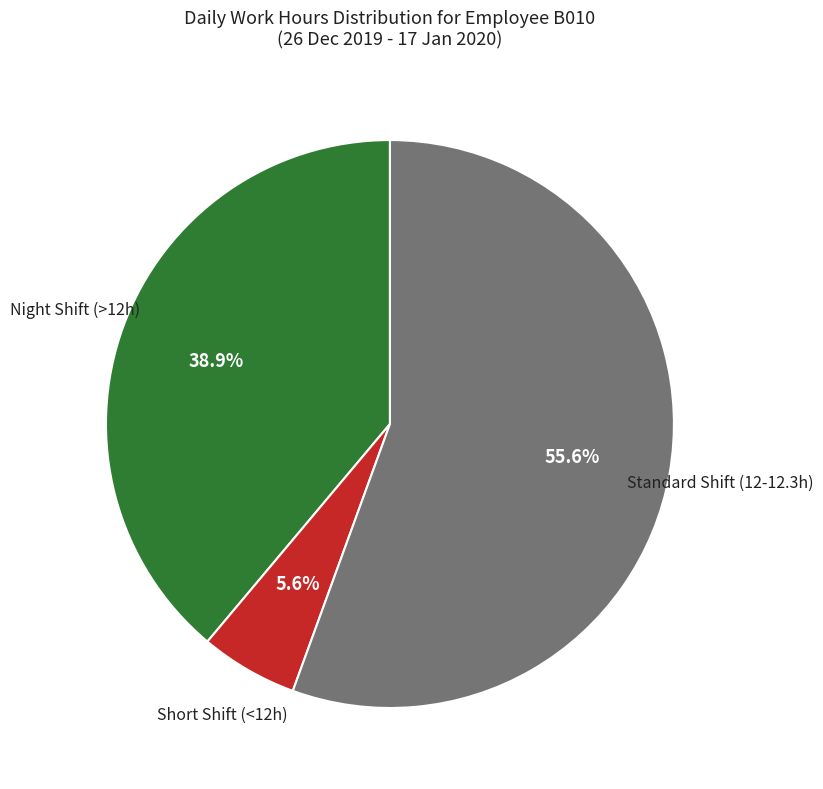

Does any single category account for the majority?

Yes